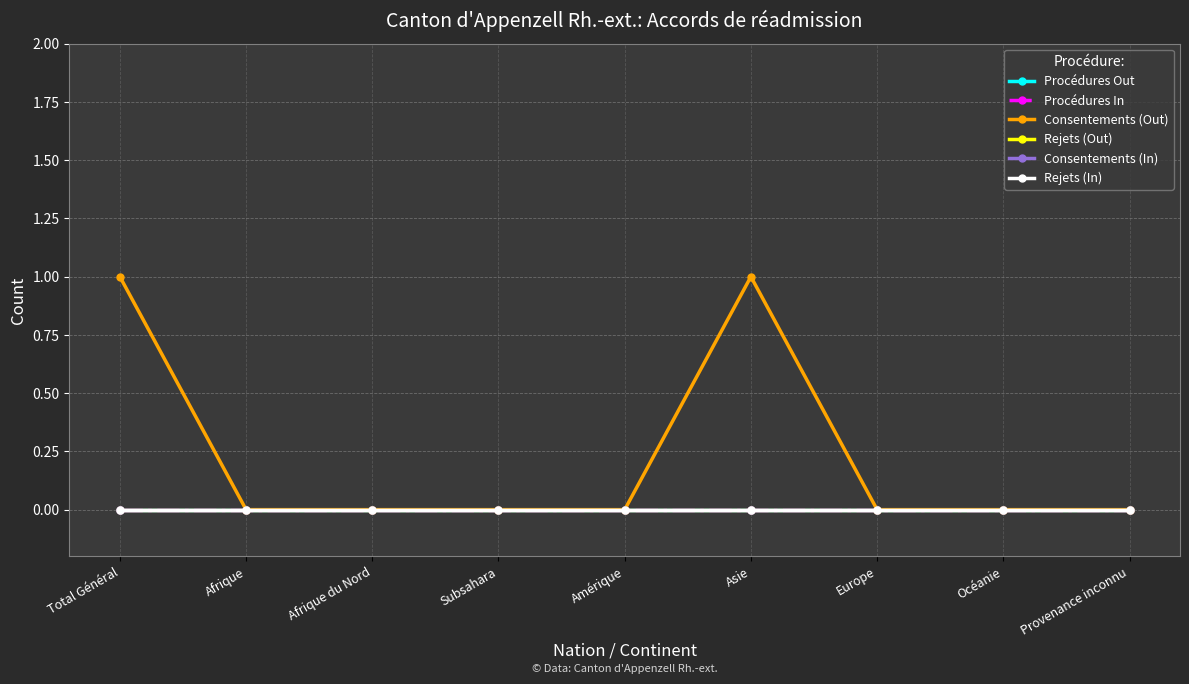

How many lines are shown in the chart?

6